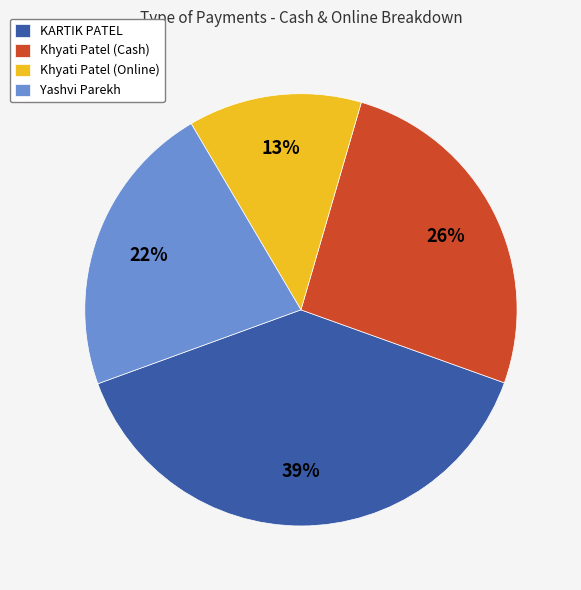

Does Yashvi Parekh represent more than half of the total?

No